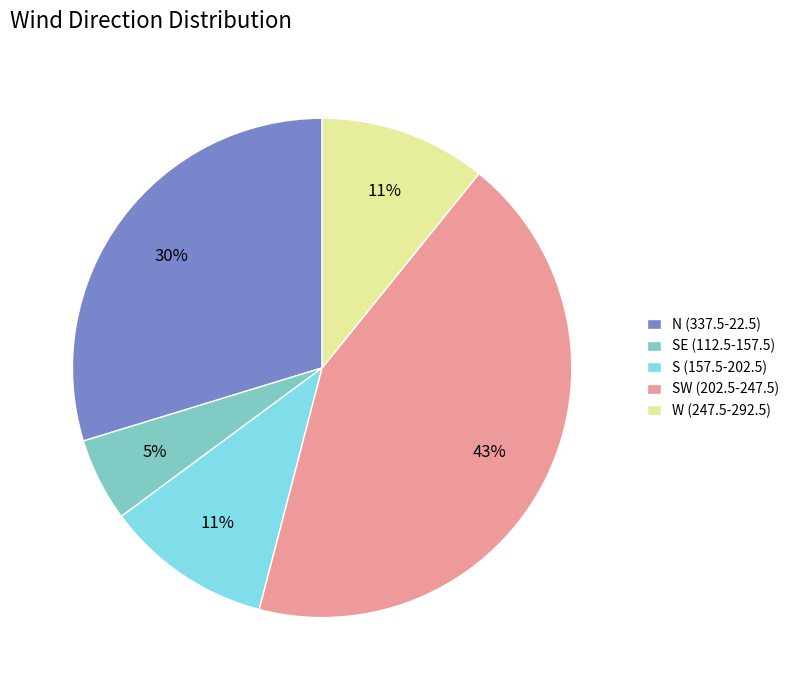

What is the largest slice in the pie chart?

SW (202.5-247.5)